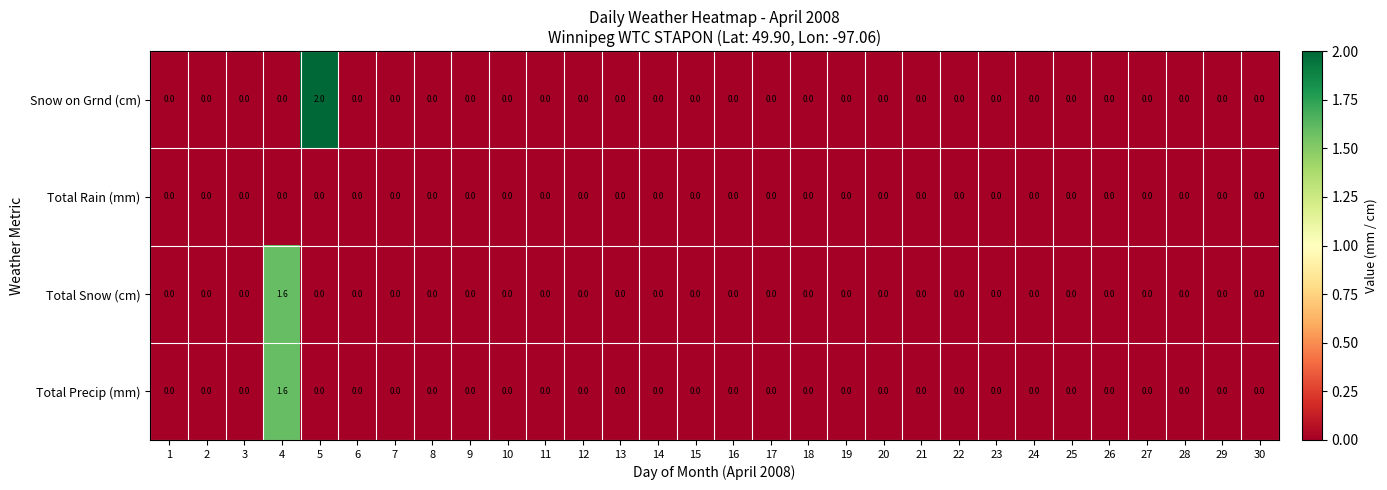

Count the Snow on Grnd (cm) values in the range 0 to 1.

29